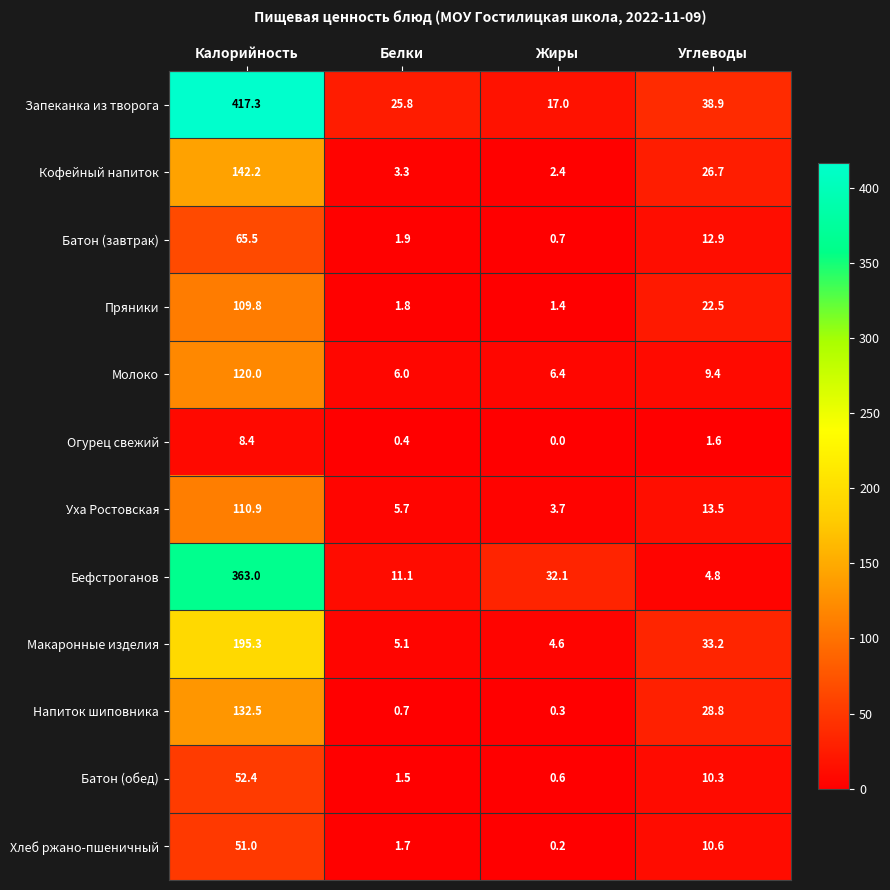

Which series changed the most between Жиры and Углеводы?

Макаронные изделия